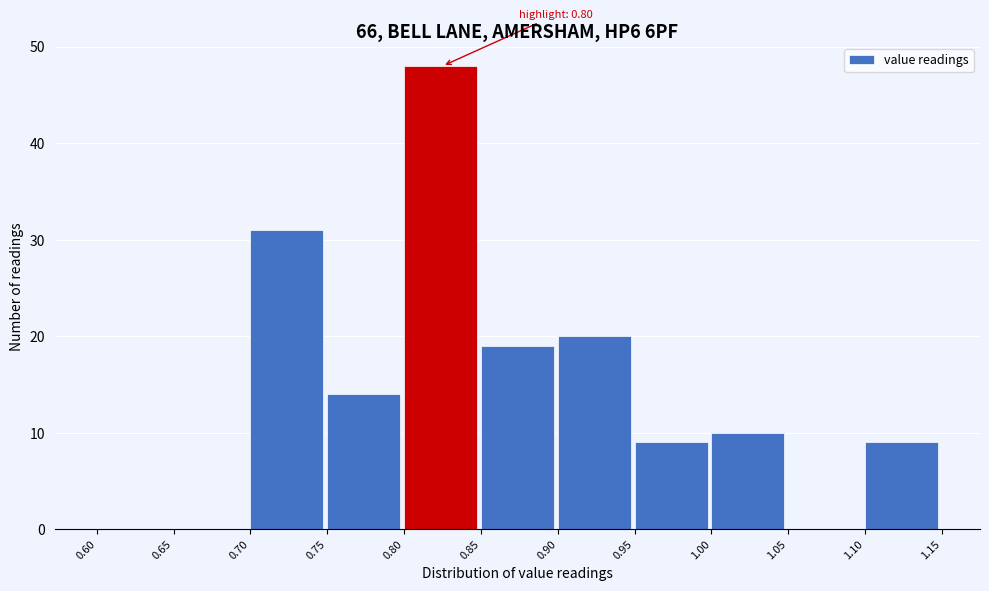

Over which range of the x-axis is the bar tallest?

0.80 to 0.85